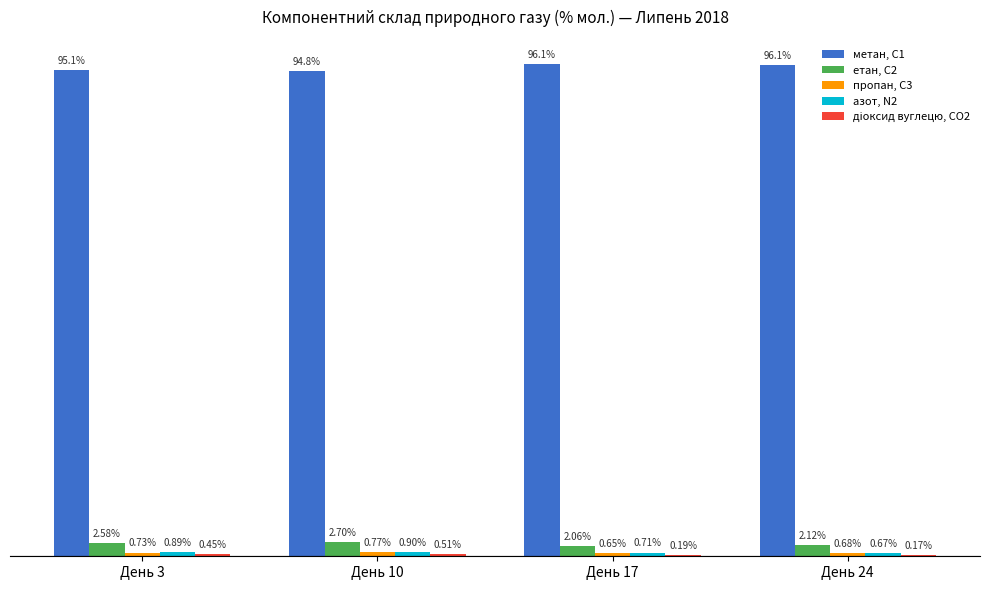

At which category is the sum across all series the highest?

День 17